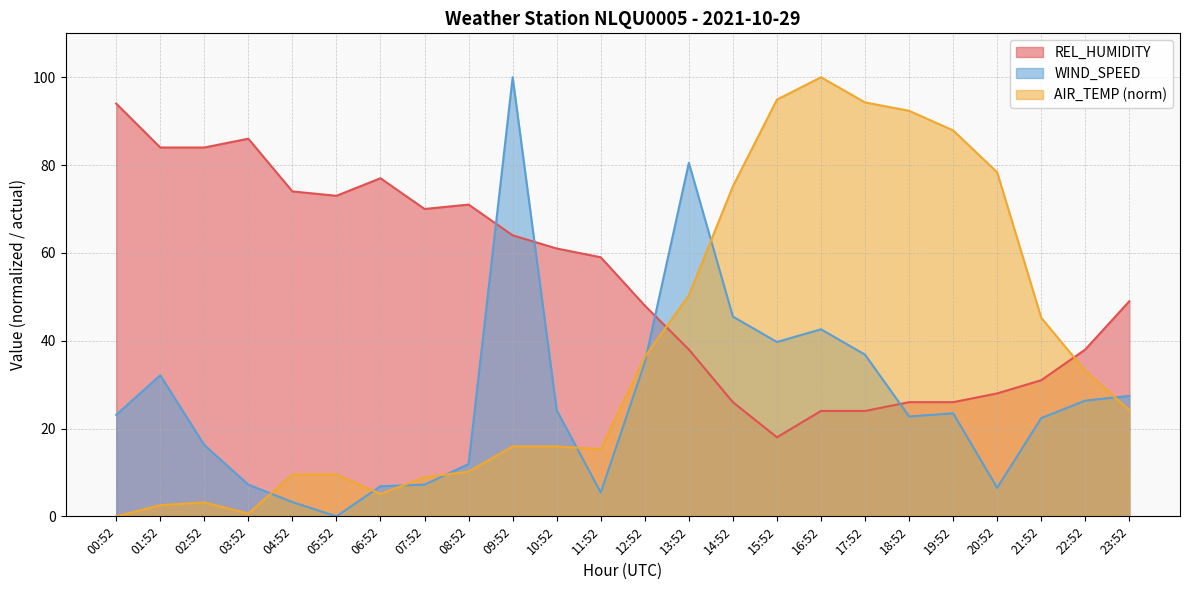

What is the approximate value of AIR_TEMP at 17:52?

94.3